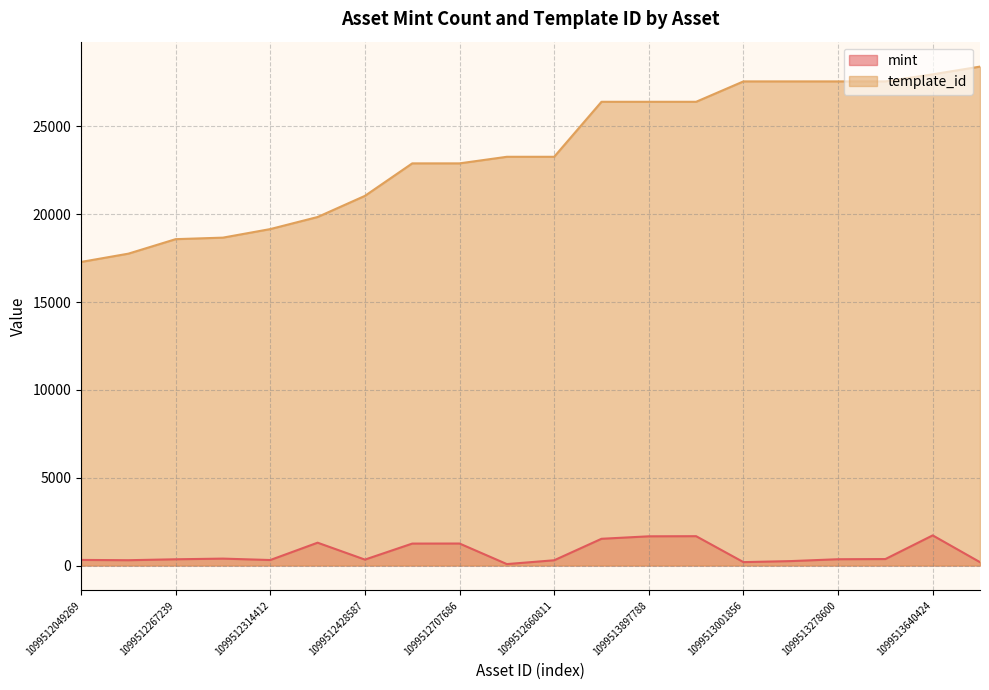

At which category is the sum across all series the highest?

1099513640424